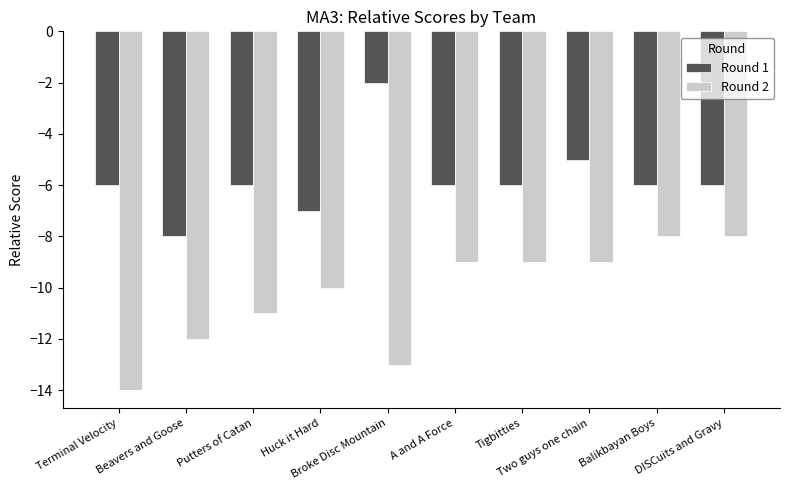

At how many categories does at least one series exceed -3?

1